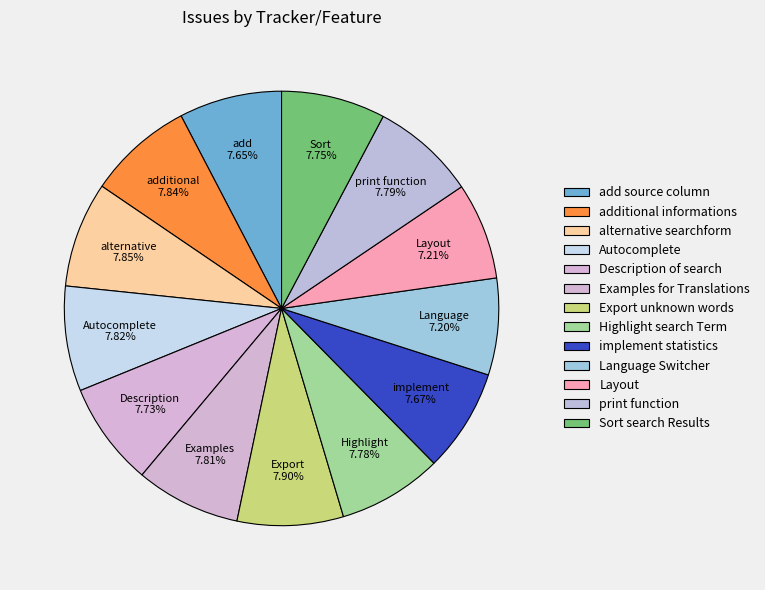

How many slices are in this pie chart?

13